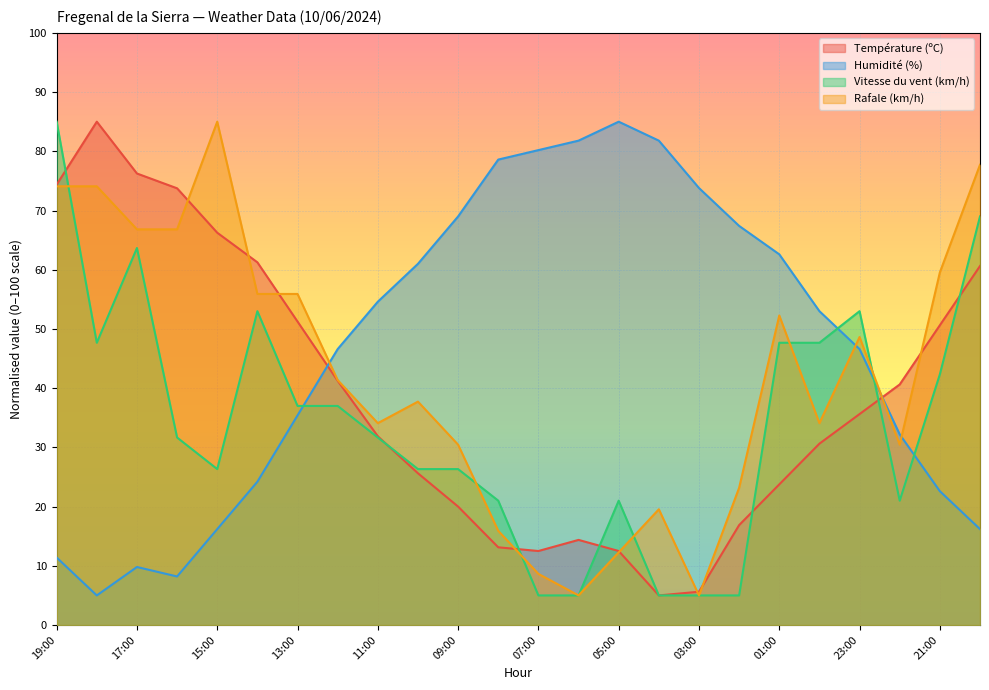

True or false: Humidité (%) and Vitesse du vent (km/h) intersect in this chart.

True